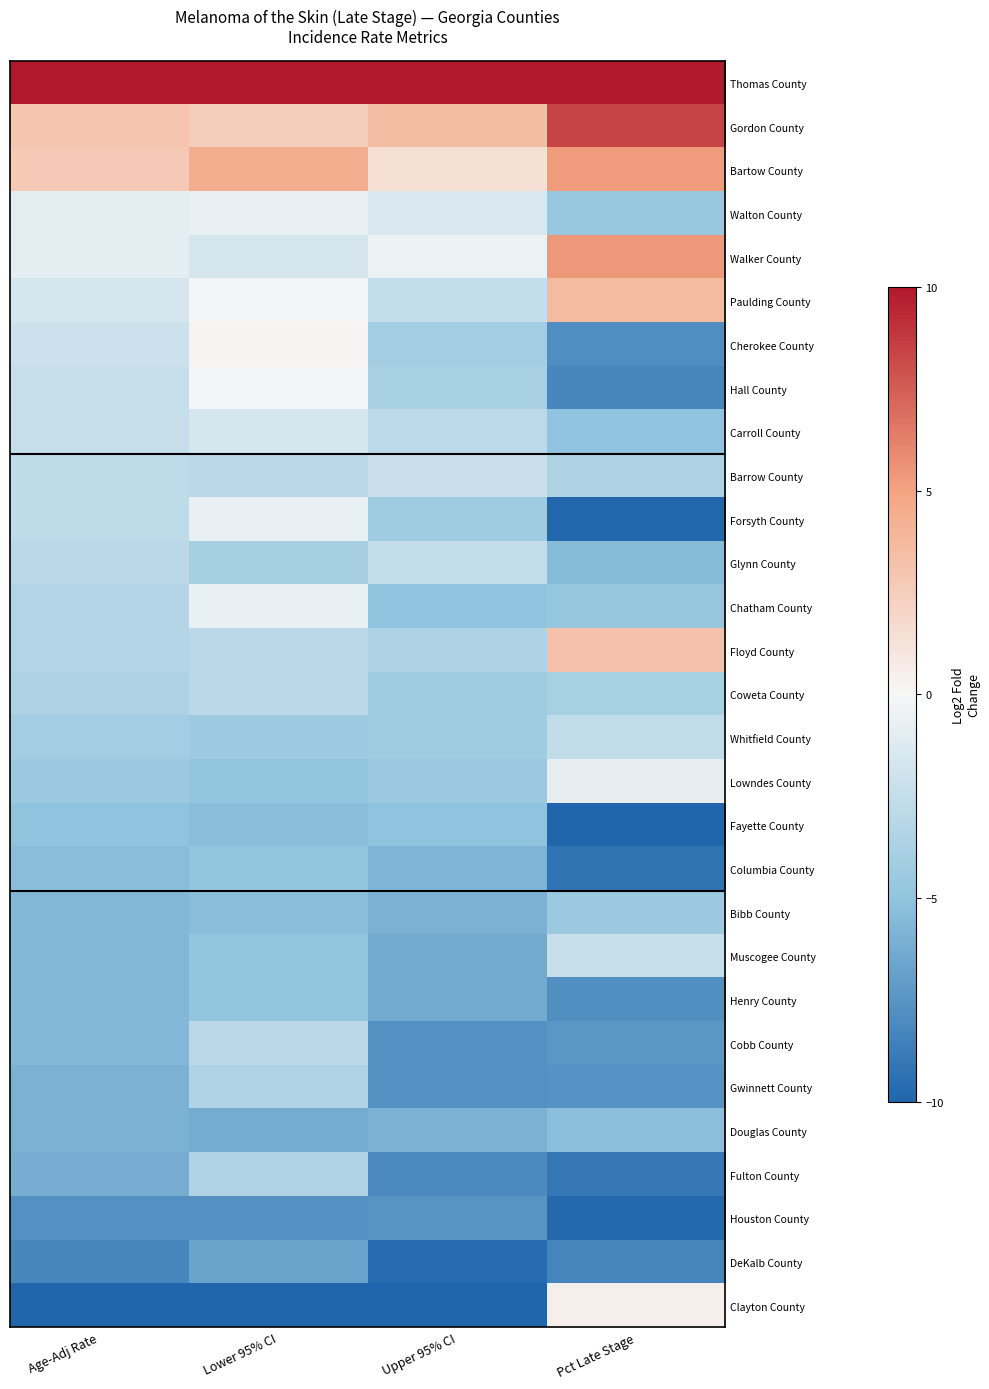

Between Pct Late Stage and Lower 95% CI, which is larger?

Pct Late Stage